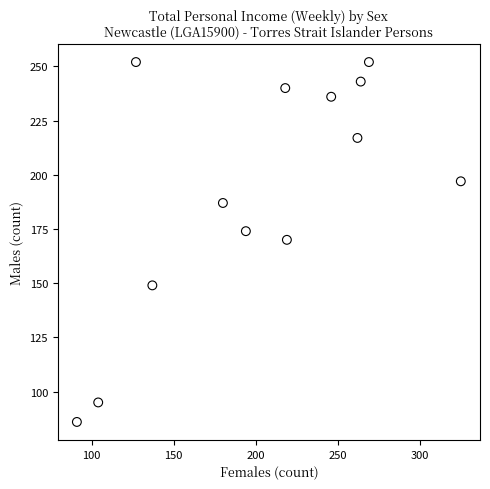

What is the range of Y values (max minus min)?

166